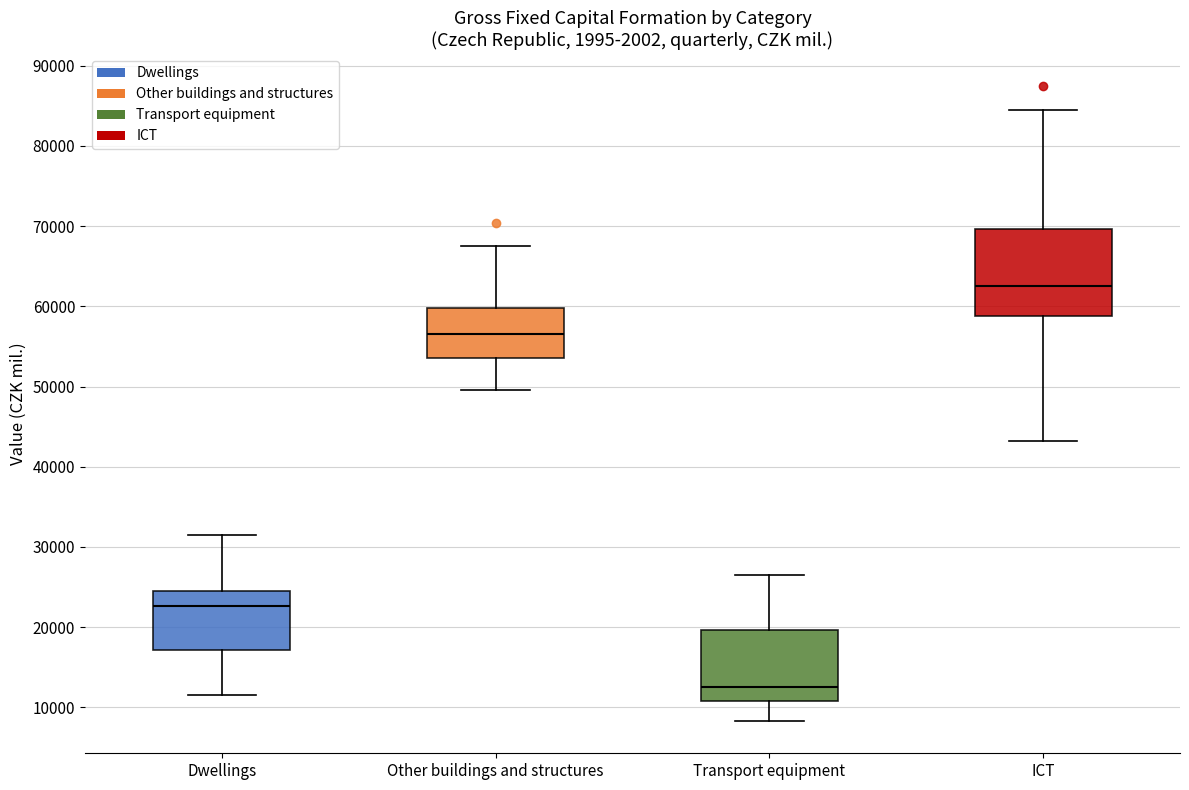

Which box's median line is the lowest?

Transport equipment